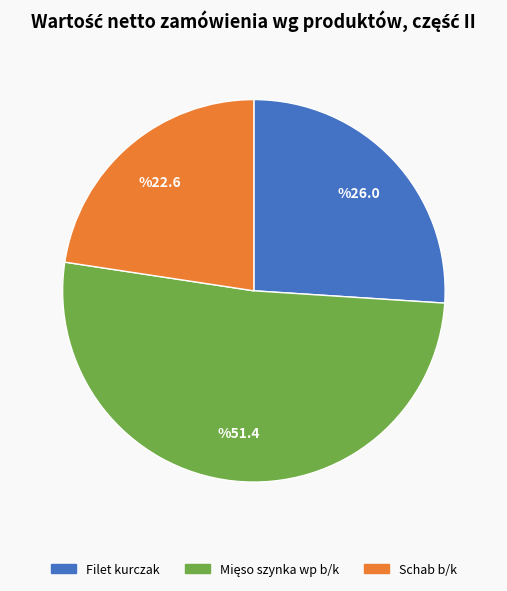

Is there a majority slice in this chart?

Yes